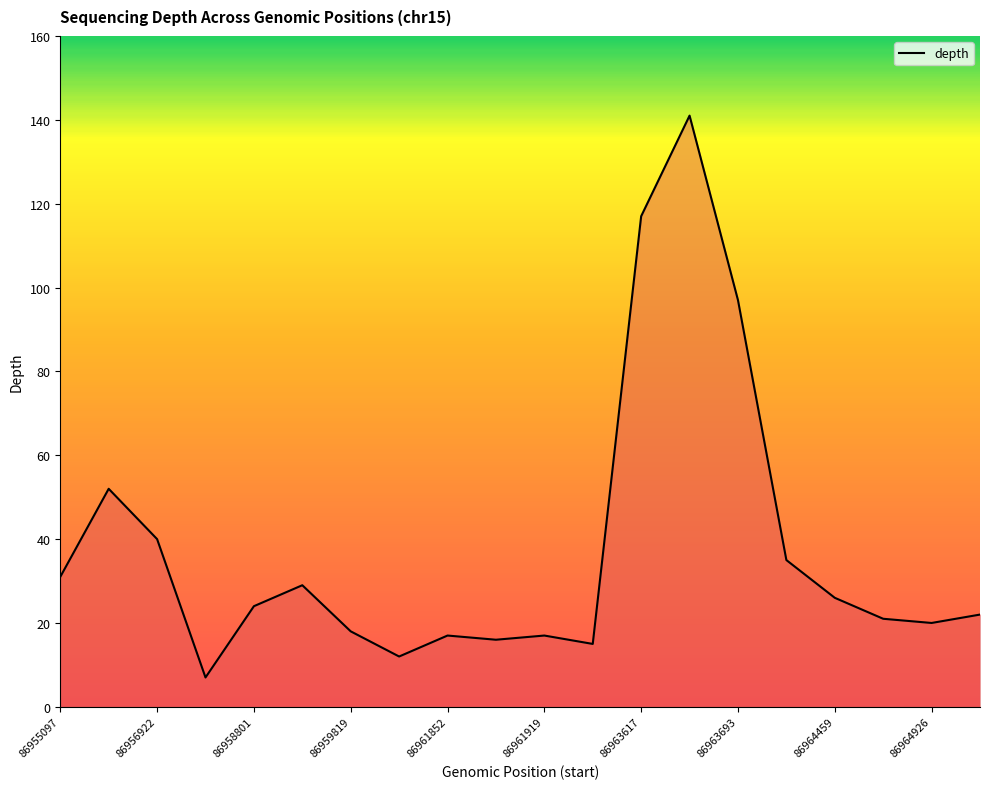

What is the smallest value displayed?

7